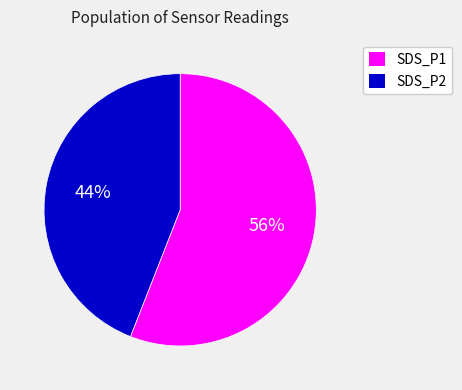

To the nearest percent, what percentage of the pie is SDS_P1?

56%